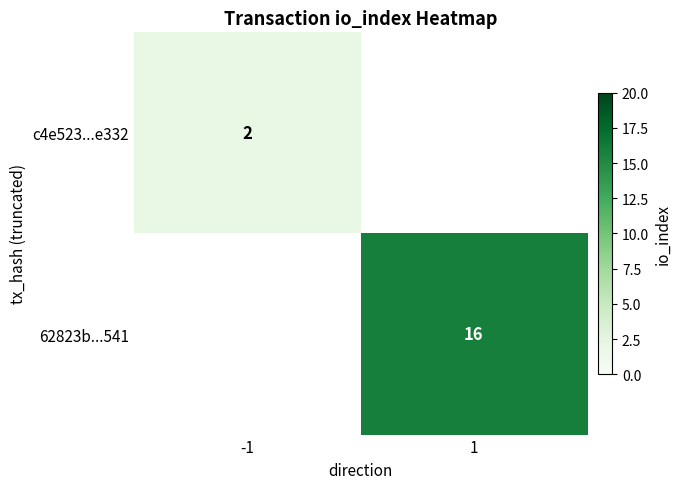

What value does the c4e523...e332 series have at -1?

2.0